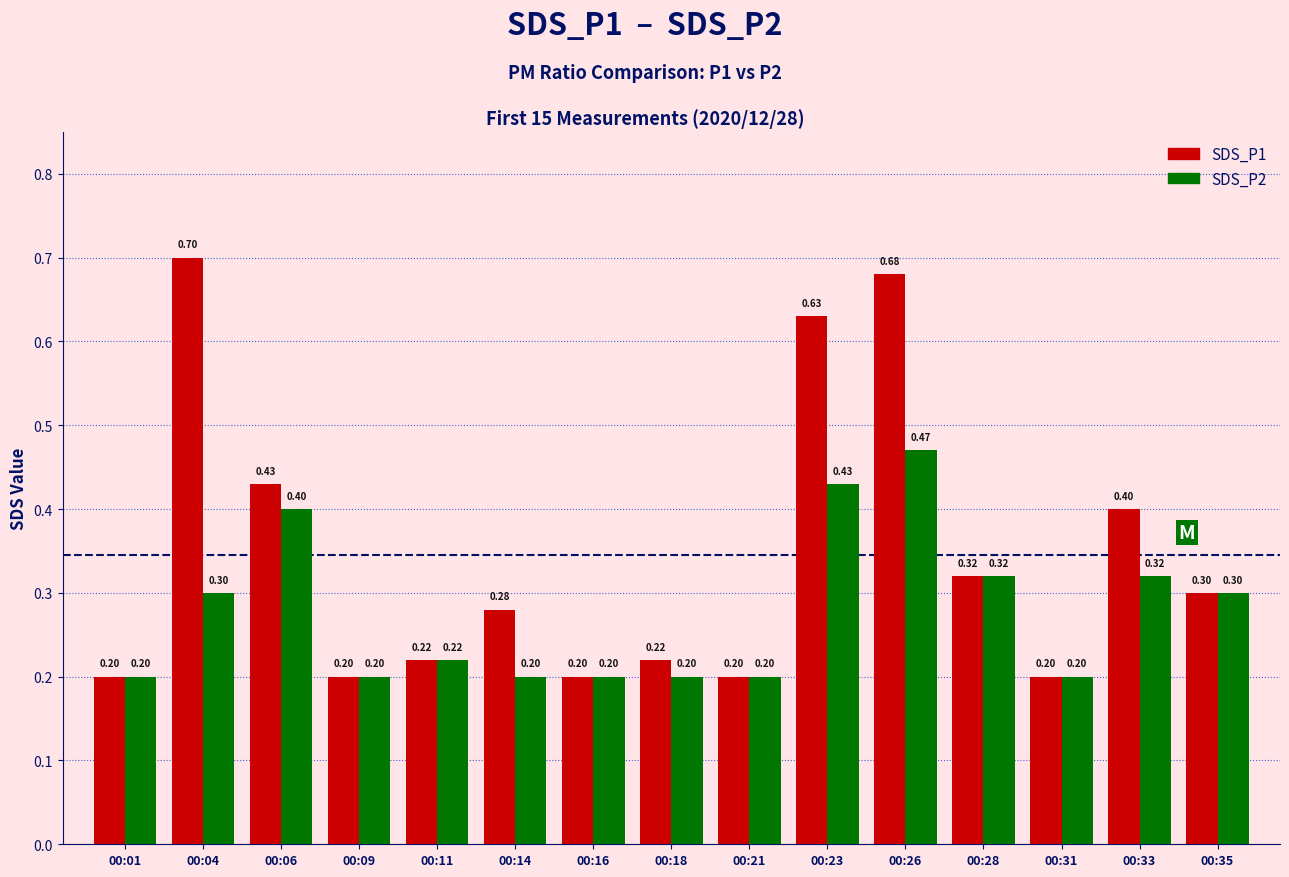

How many bars are there in total?

30